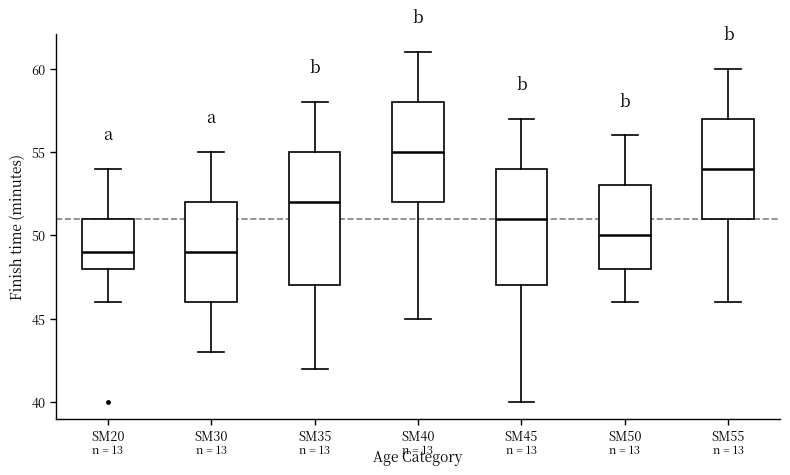

Which box has the highest median line?

SM40